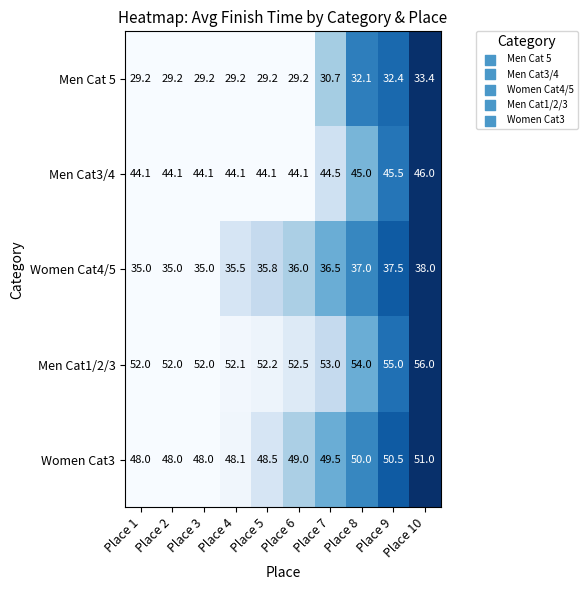

At Place 7, list the series in order from smallest to largest.

Men Cat 5, Women Cat4/5, Men Cat3/4, Women Cat3, Men Cat1/2/3